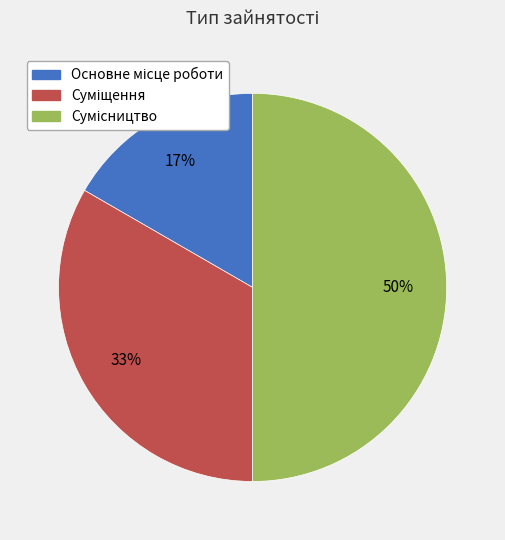

To the nearest percent, what is the difference between the largest and smallest slice percentages?

33%